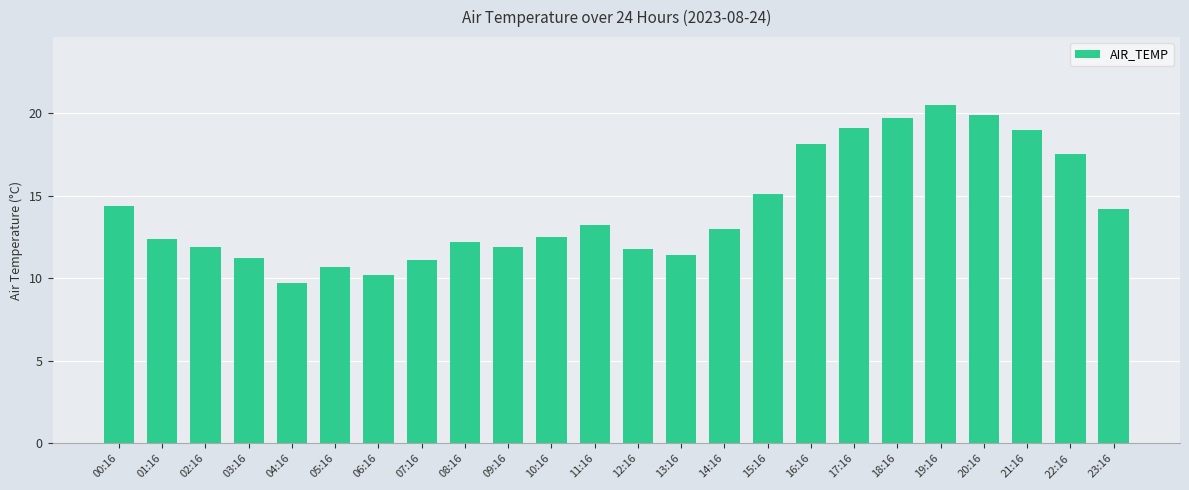

The chart shows a value of 18.1 at 11:16. True or false?

False